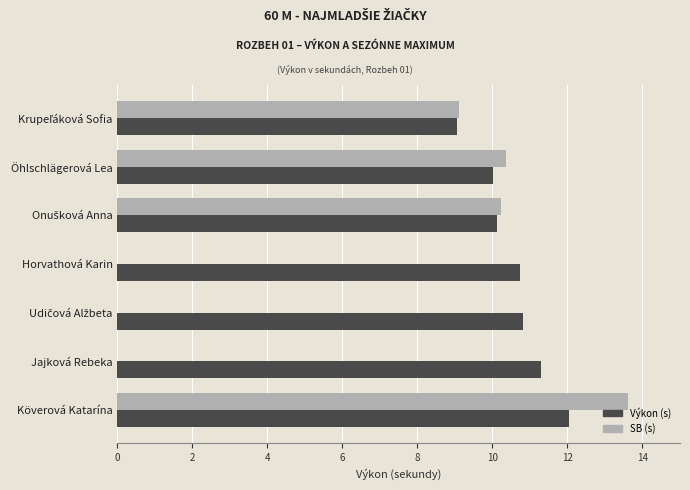

The Výkon (s) series shows 12.0 at Köverová Katarína. True or false?

True